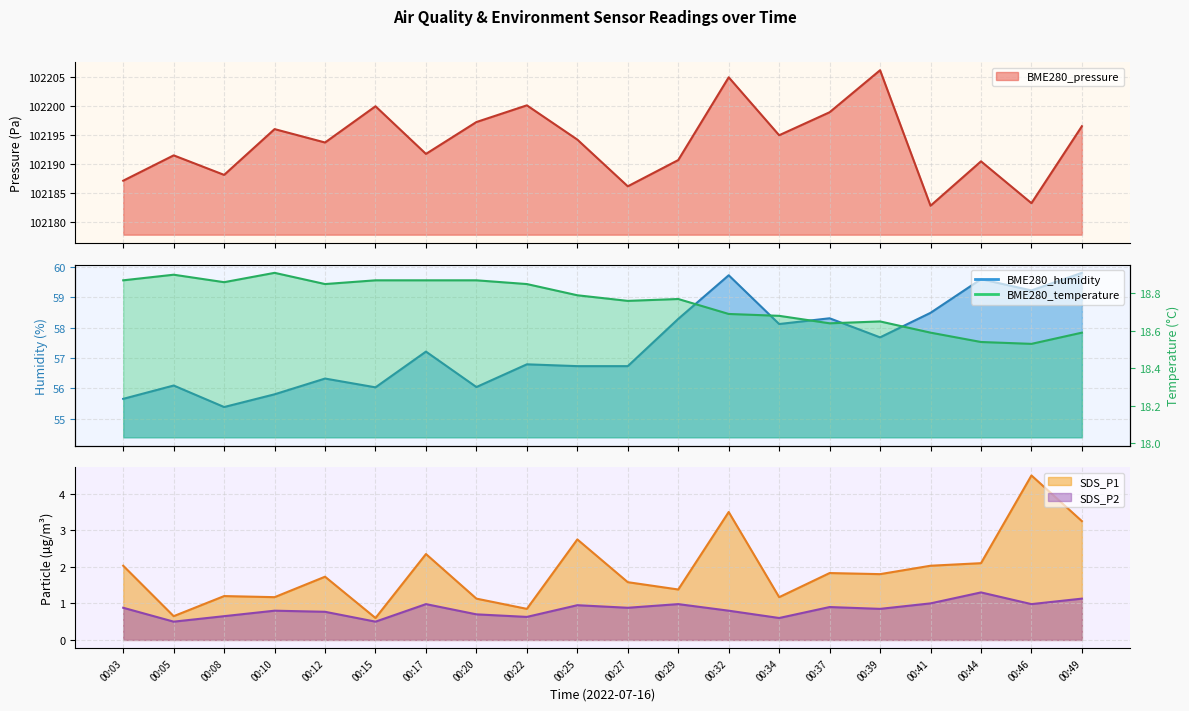

How many lines are shown in the chart?

5